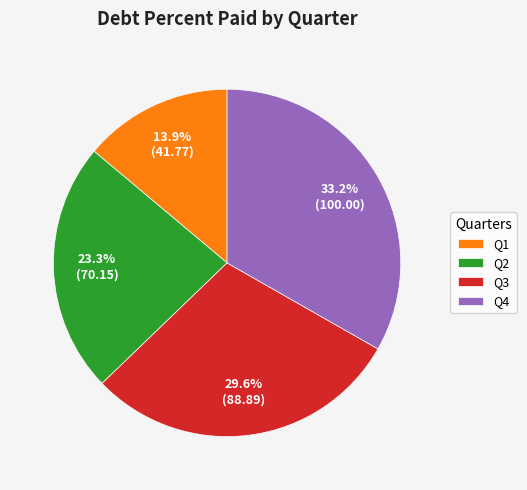

Does any single category account for the majority?

No